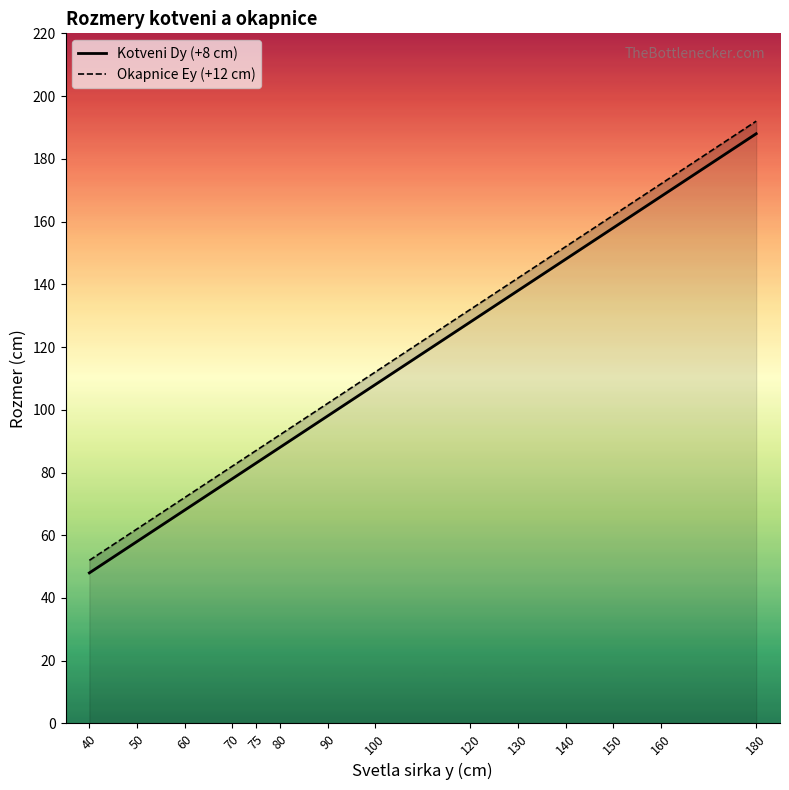

Is the value of Kotveni Dy (+8 cm) at 40 greater than the value of Okapnice Ey (+12 cm) at 100?

No